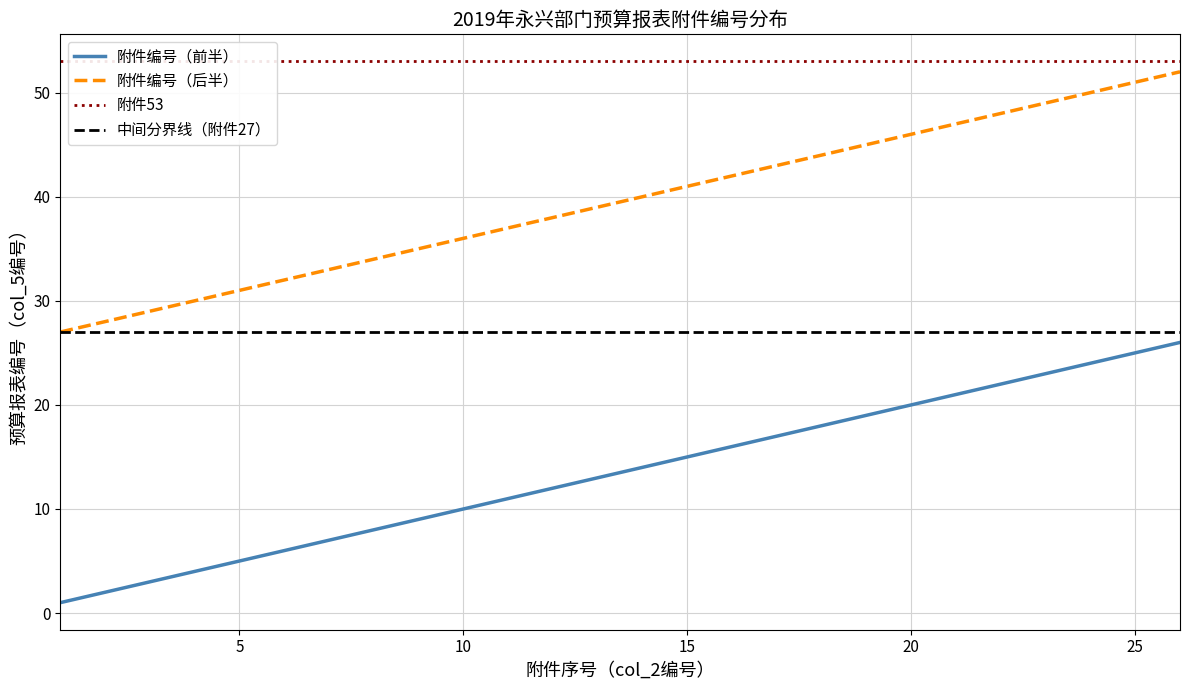

Reading left to right, transcribe all the data shown in this chart.

附件编号（前半）: 1	2	3	4	5	6	7	8	9	10	11	12	13	14	15	16	17	18	19	20	21	22	23	24	25	26
附件编号（后半）: 27	28	29	30	31	32	33	34	35	36	37	38	39	40	41	42	43	44	45	46	47	48	49	50	51	52